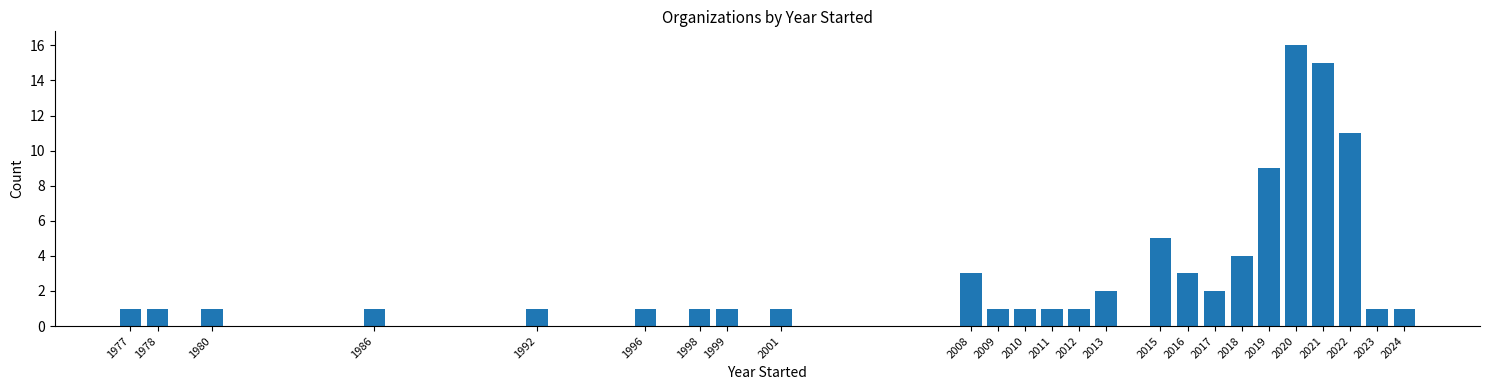

Reading left to right, what are all the values shown in this chart?

1977=1	1978=1	1980=1	1986=1	1992=1	1996=1	1998=1	1999=1	2001=1	2008=3	2009=1	2010=1	2011=1	2012=1	2013=2	2015=5	2016=3	2017=2	2018=4	2019=9	2020=16	2021=15	2022=11	2023=1	2024=1